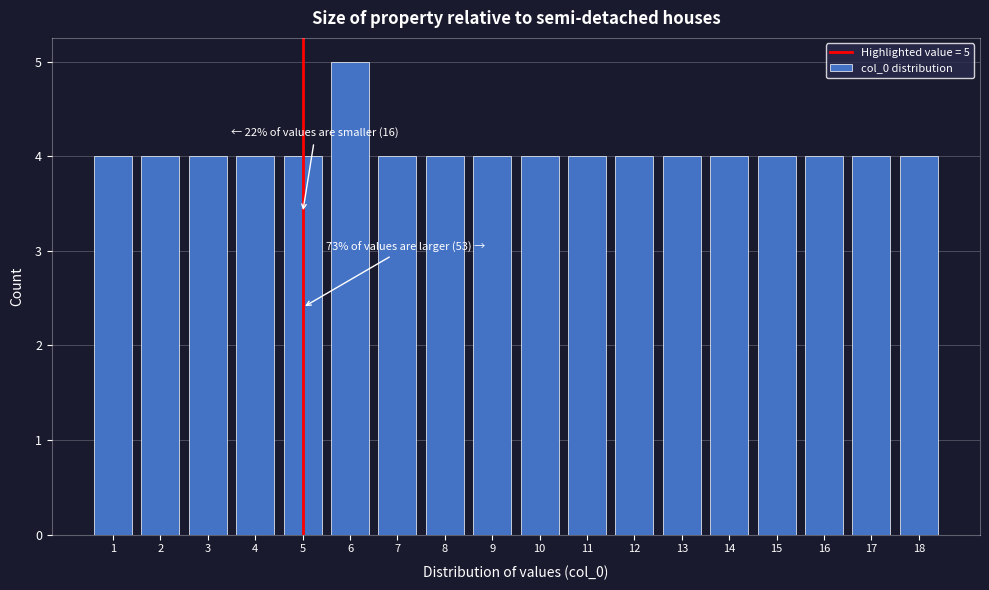

Reading left to right, what are all the values shown in this chart?

1=4	2=4	3=4	4=4	5=4	6=5	7=4	8=4	9=4	10=4	11=4	12=4	13=4	14=4	15=4	16=4	17=4	18=4